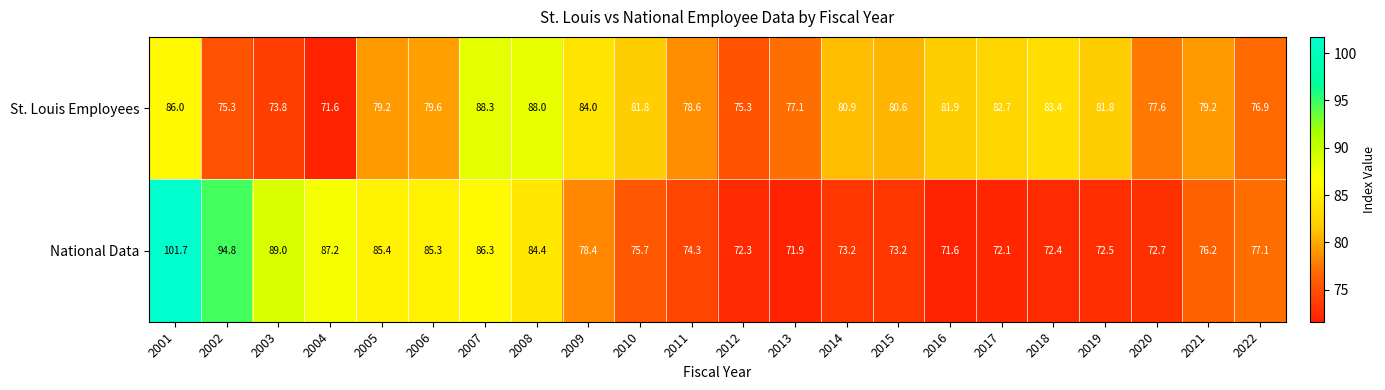

At which category is the sum across all series the highest?

2001